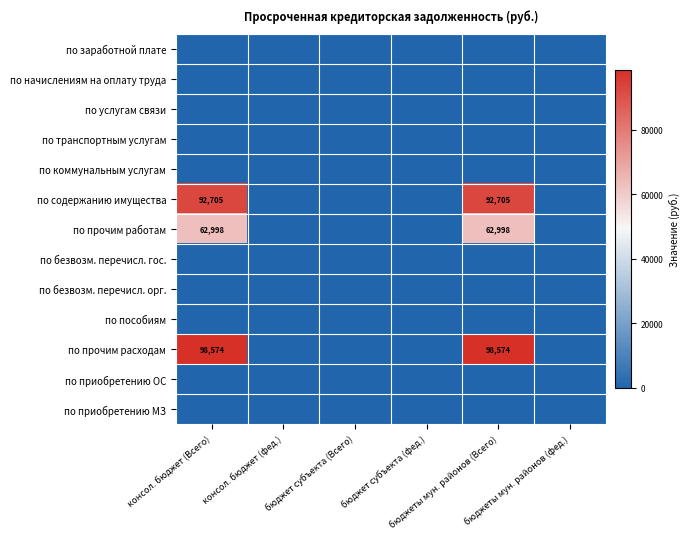

Which series changed the most between консол. бюджет (фед.) and бюджеты мун. районов (Всего)?

по прочим расходам